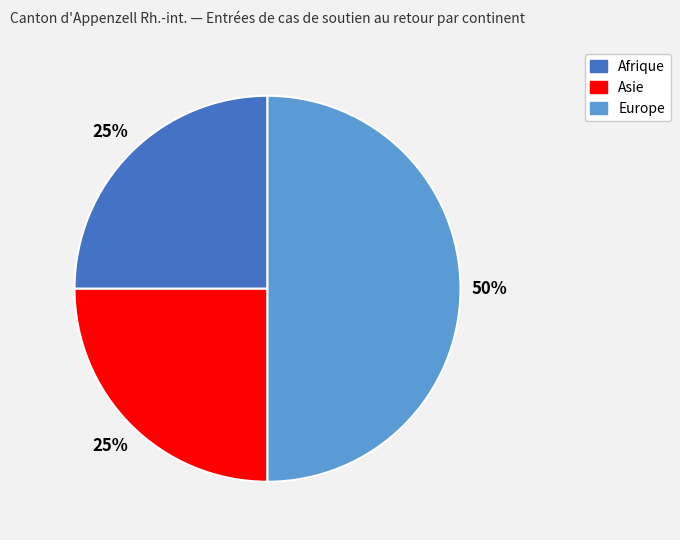

To the nearest percent, what is the difference between the largest and smallest slice percentages?

25%